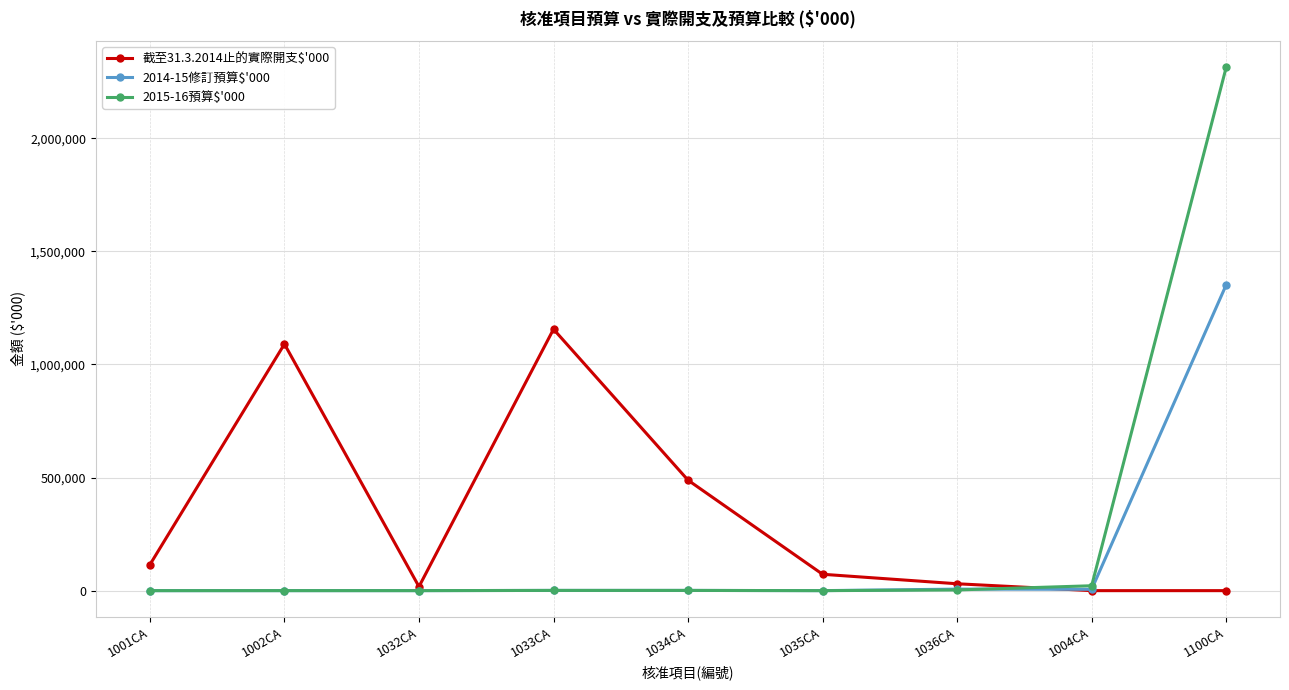

Is the value of 截至31.3.2014止的實際開支$'000 at 1036CA greater than the value of 2014-15修訂預算$'000 at 1002CA?

Yes